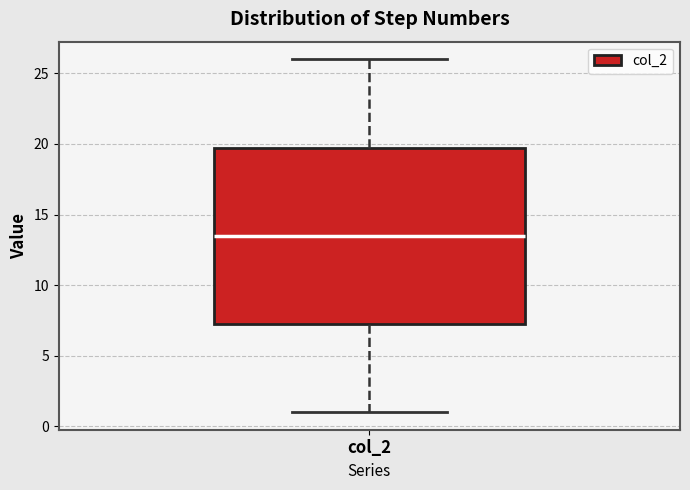

Where does the upper whisker of the box for col_2 end on the y-axis? The values are not printed on the chart, so give them approximately, as read against the axis.

26.0